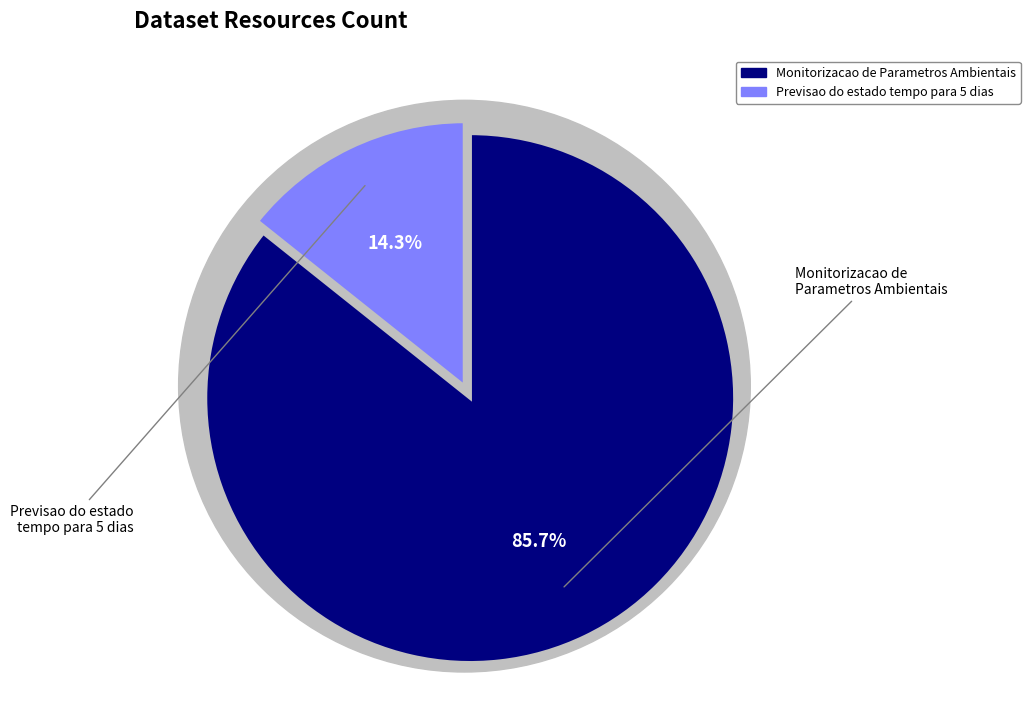

Which slice is the largest?

Monitorizacao de Parametros Ambientais